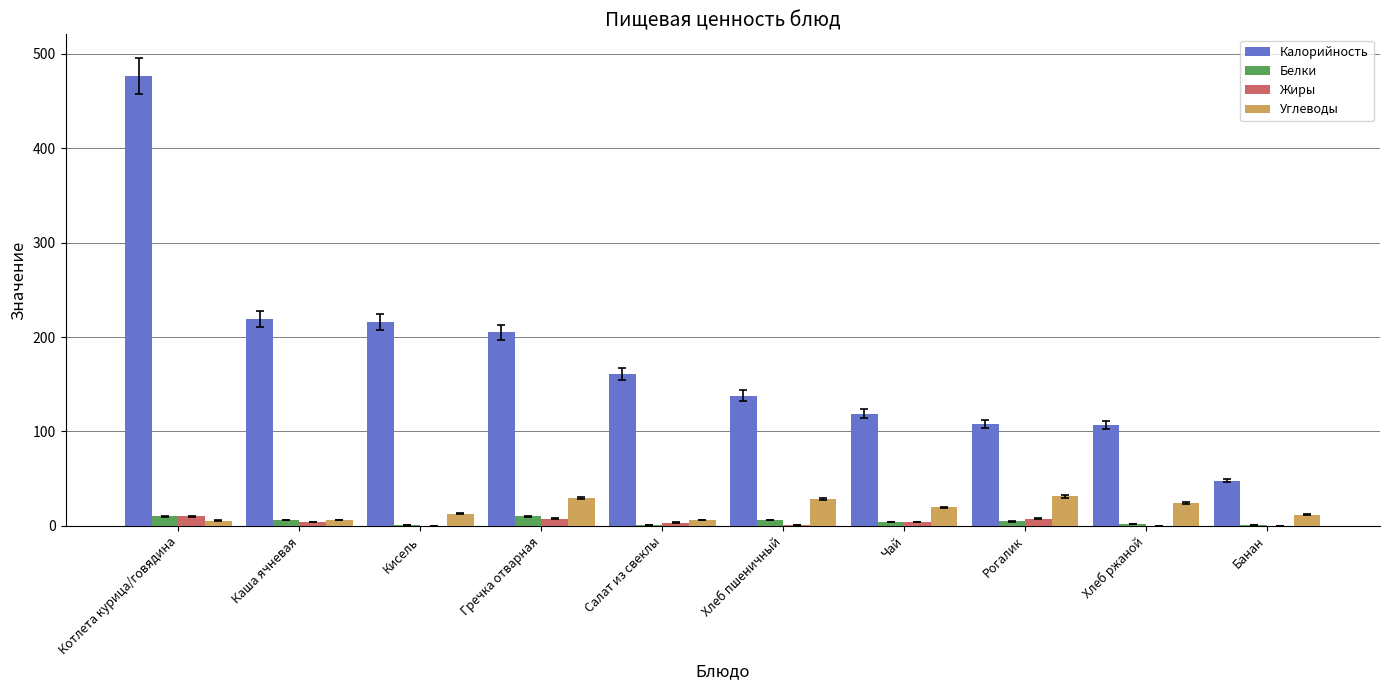

How many series are shown in this chart?

4